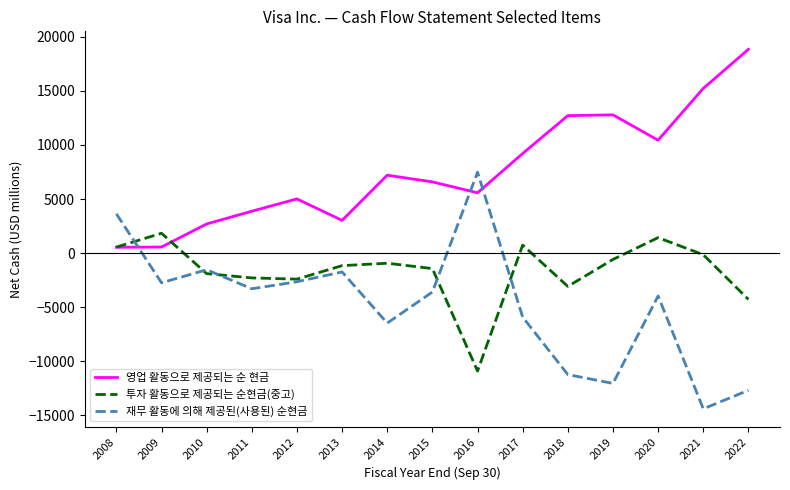

Which series changed the most between 2019 and 2020?

재무 활동에 의해 제공된(사용된) 순현금